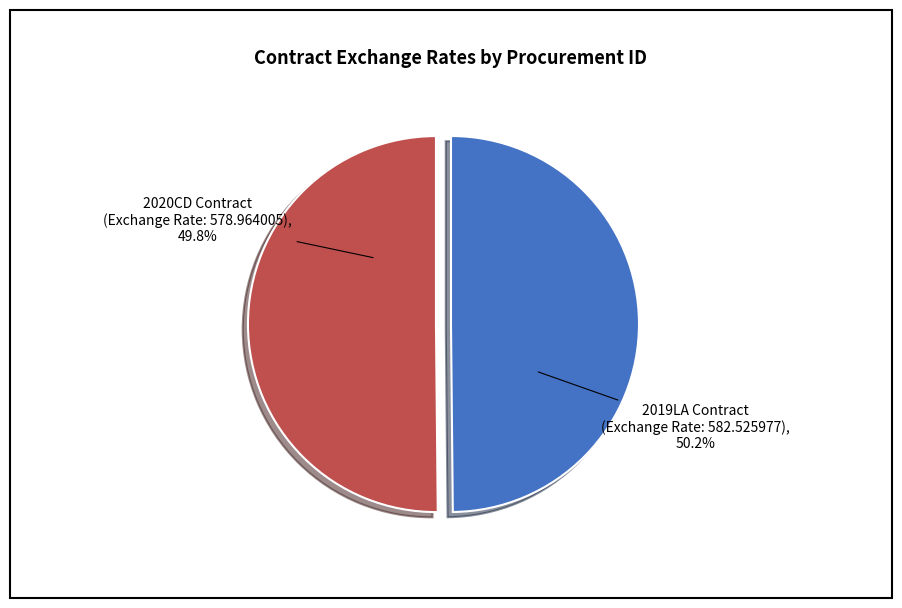

What percentage do 2020CD-000060-0010400001 and 2019LA-000029-0010400001 together represent?

100.0%